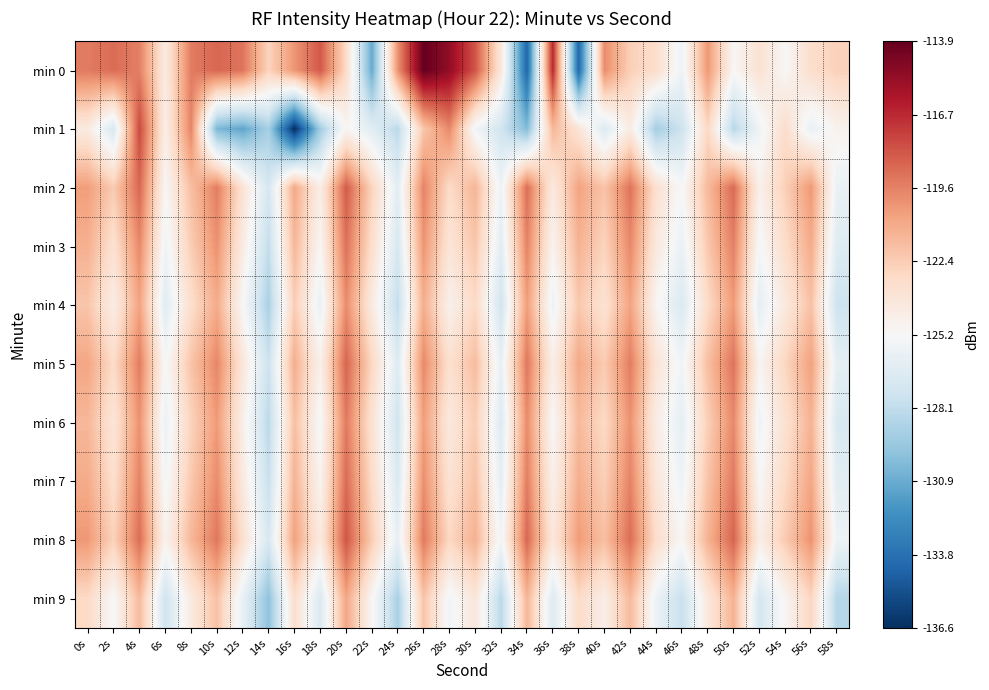

Between 30s and 28s, which is larger?

28s